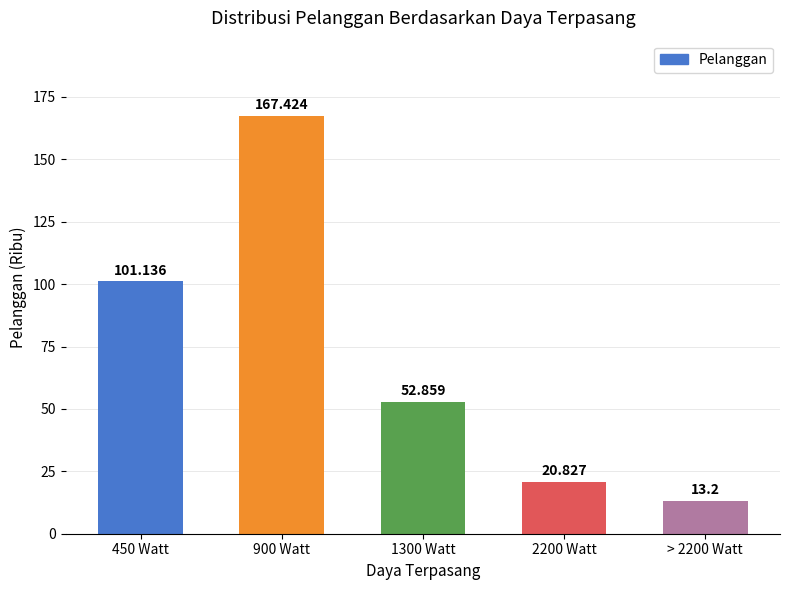

Which category has the highest value across all series?

900 Watt